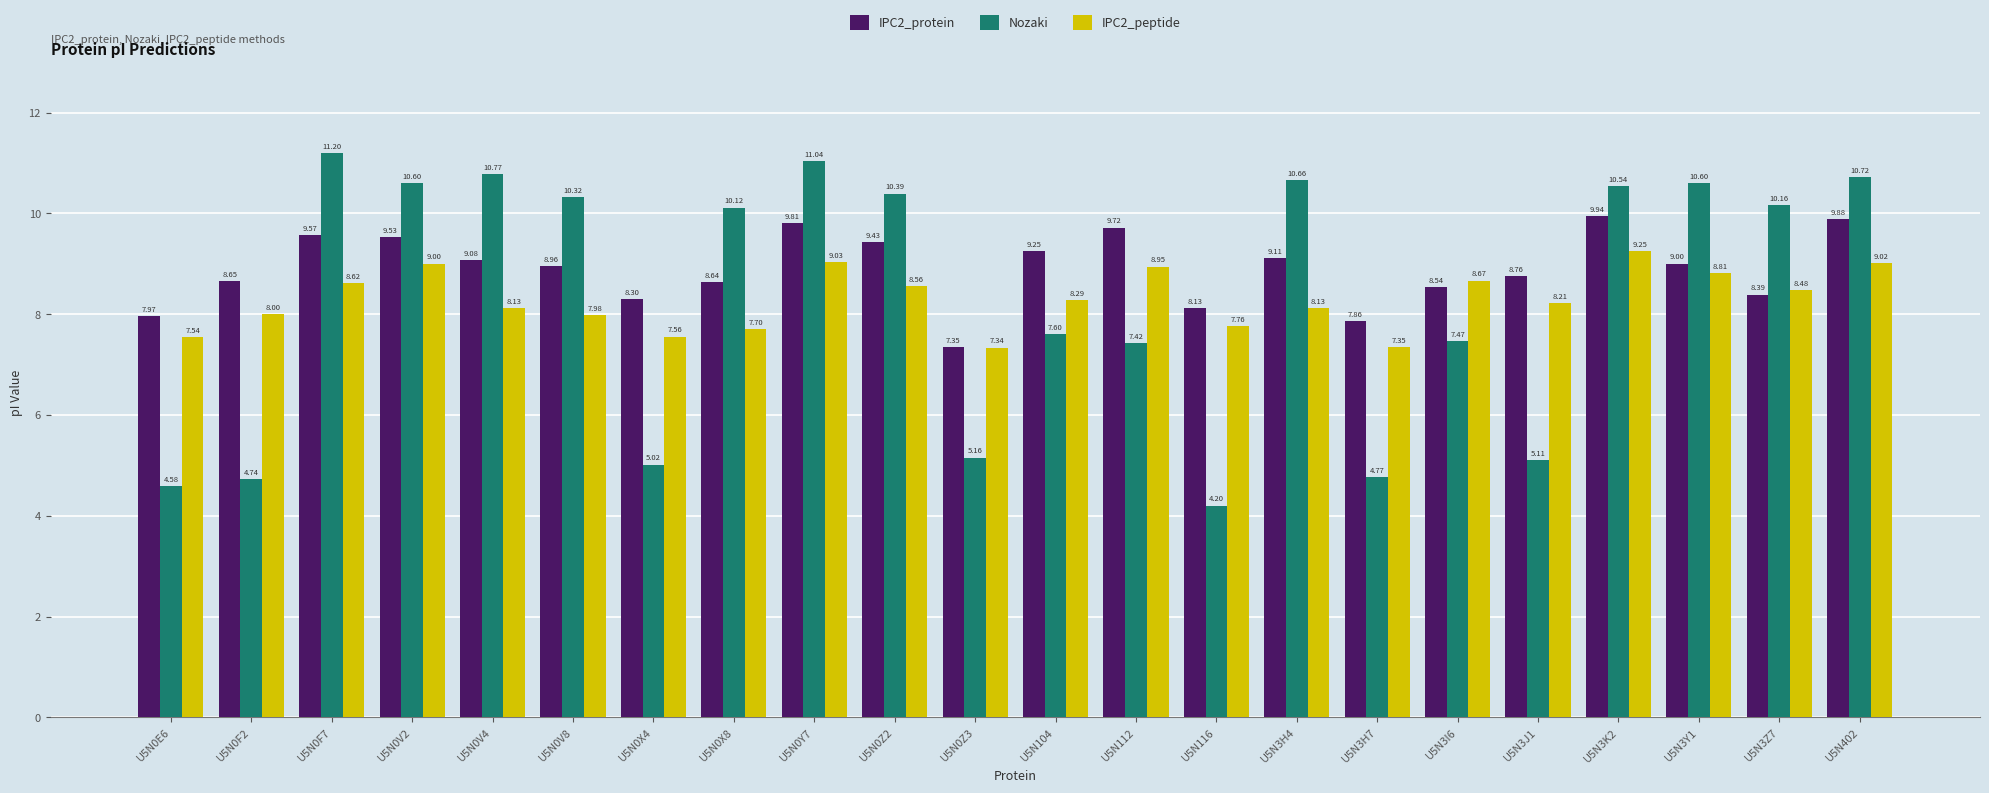

The Nozaki series shows 17.5 at U5N3Z7. True or false?

False